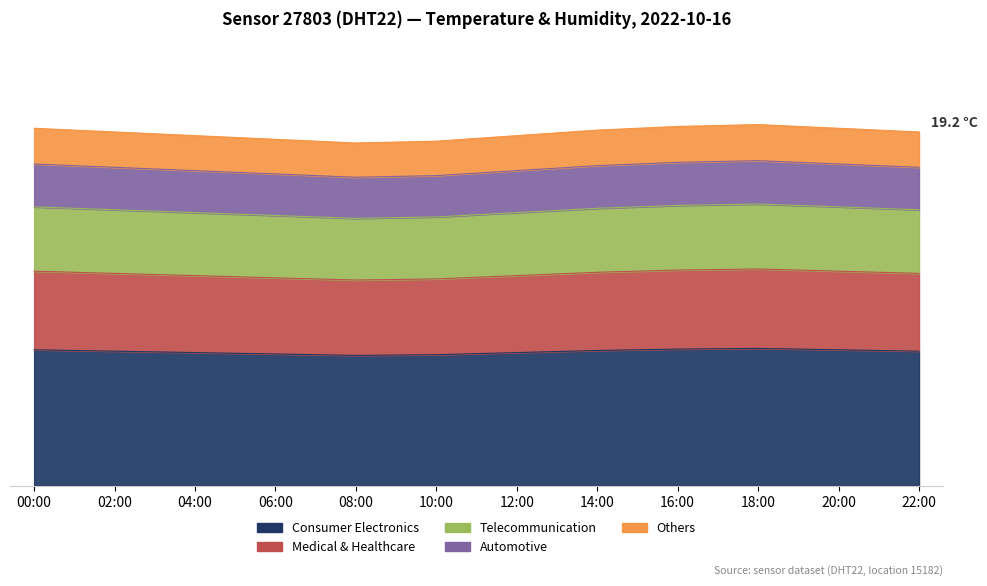

The value at 18:00 is 15.3. True or false?

True